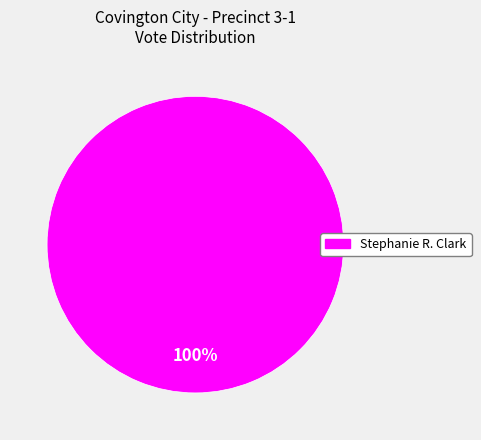

True or false: Stephanie R. Clark accounts for 100% of the total.

True